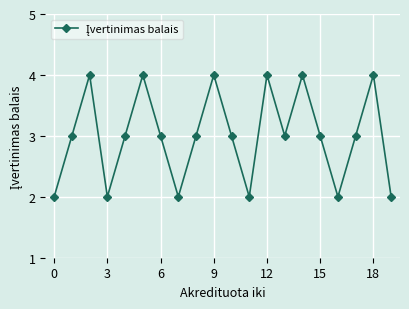

What is the value of the 18th point from the left?

3